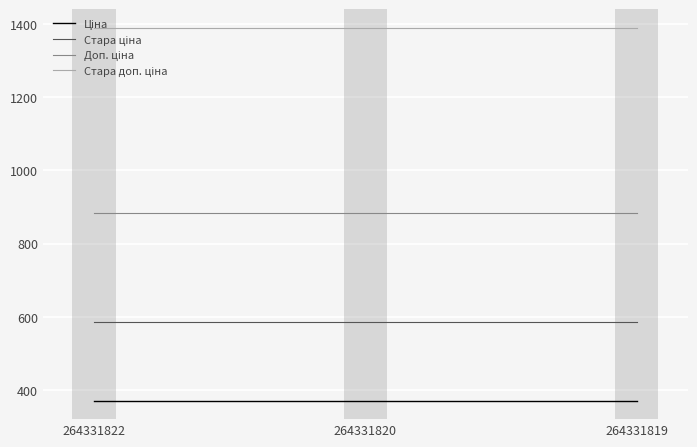

What is the total value across all series at 264331820?

3228.6